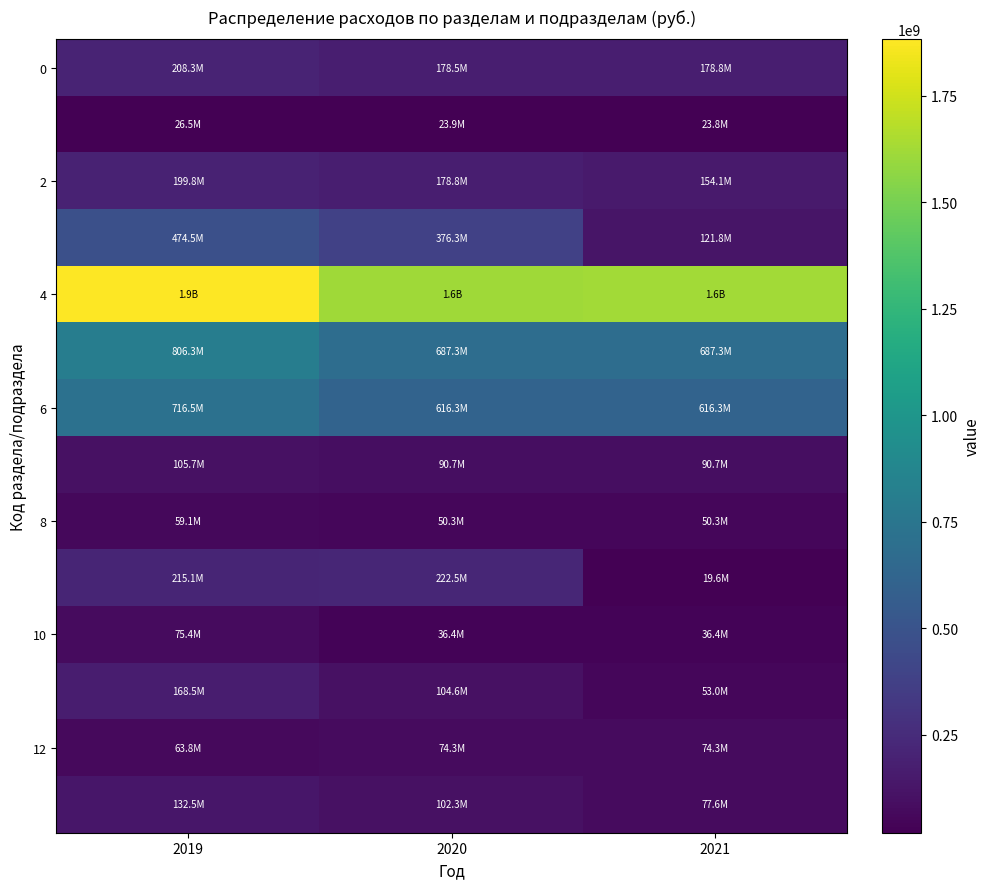

How many distinct data groups are displayed?

14